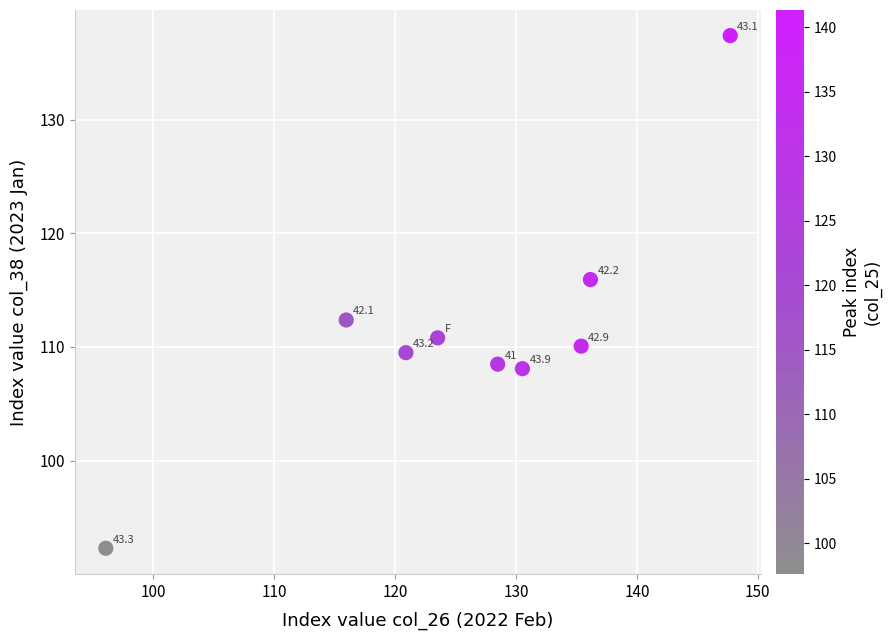

What Y value in the scatter plot is closest to 114?

112.4